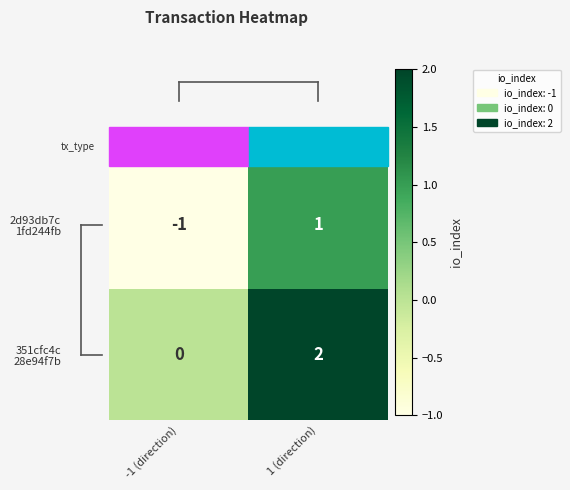

At which category is the sum across all series the highest?

1 (direction)